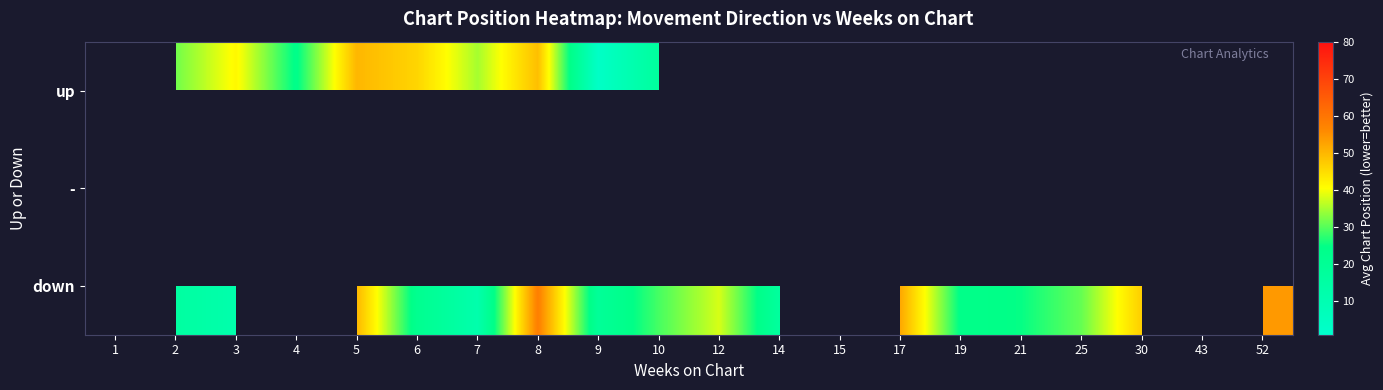

What is the approximate value of down at 21?

25.0